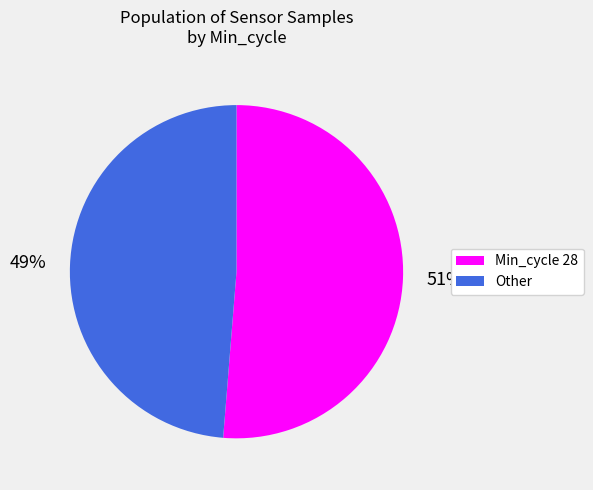

To the nearest percent, what is the average slice percentage?

50%